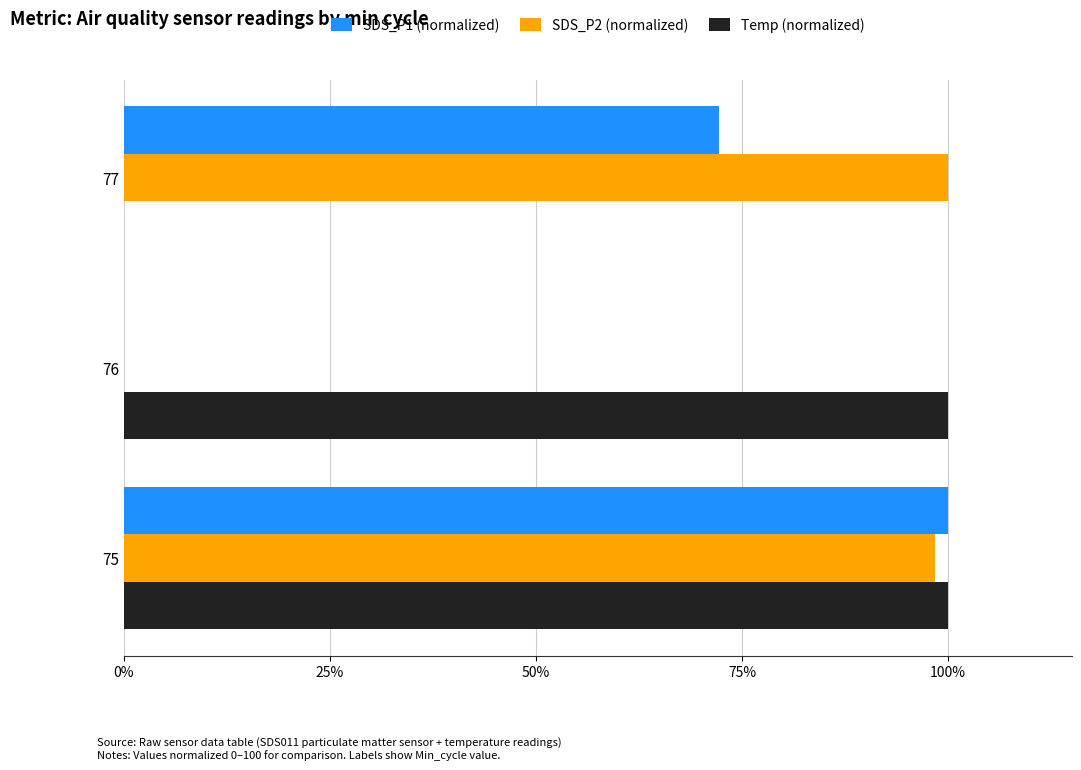

What is the sum of the SDS_P1 (normalized) values at 76 and 75?

100.0